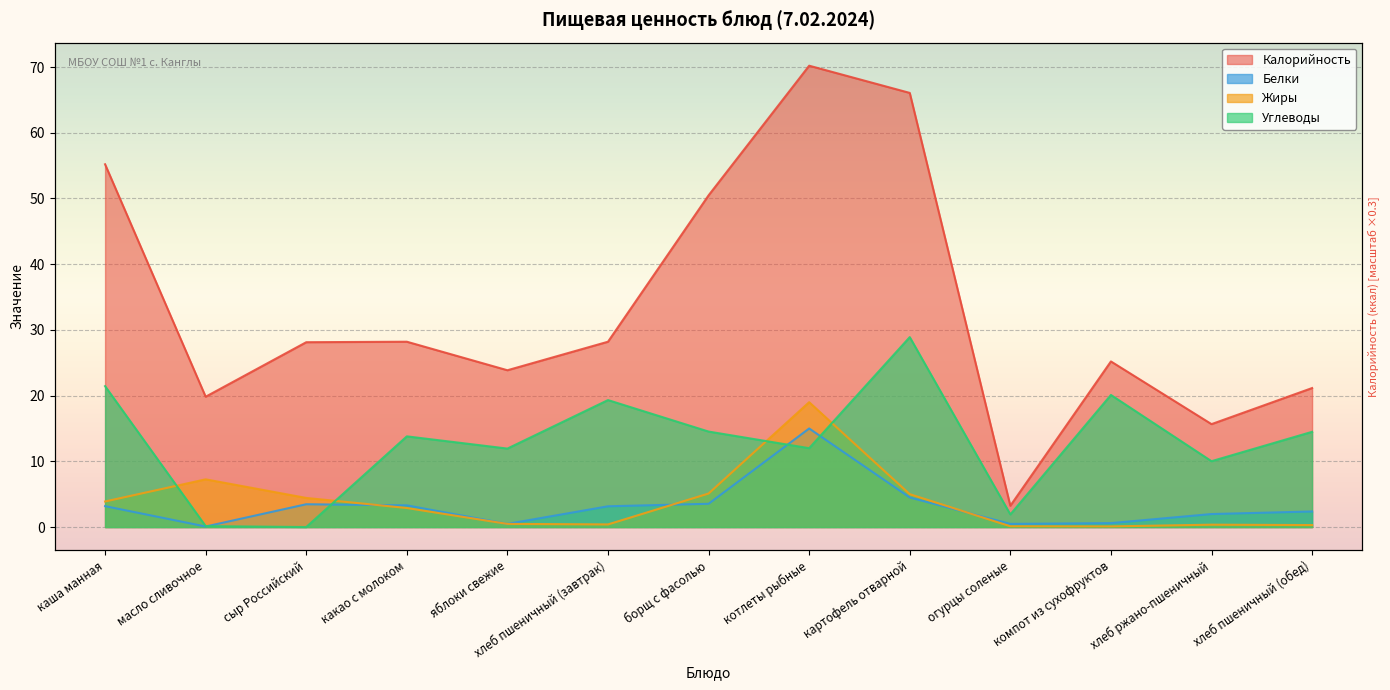

The value of Углеводы at сыр Российский is 0.0. True or false?

True